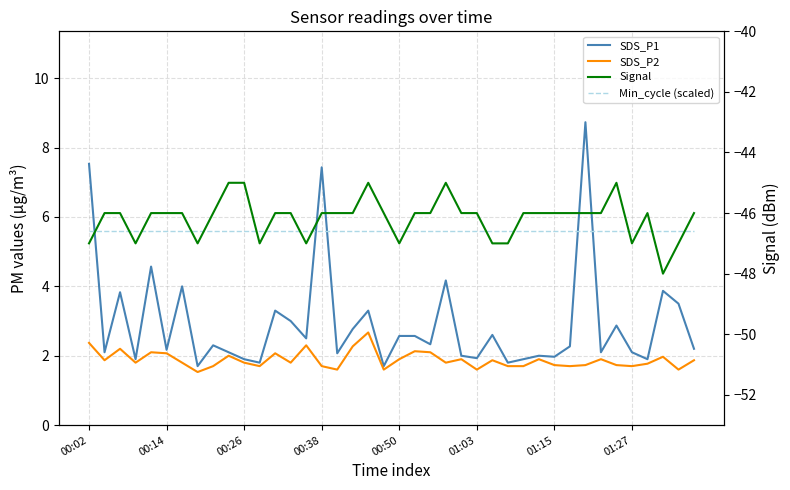

What is the maximum value shown in the chart?

8.7